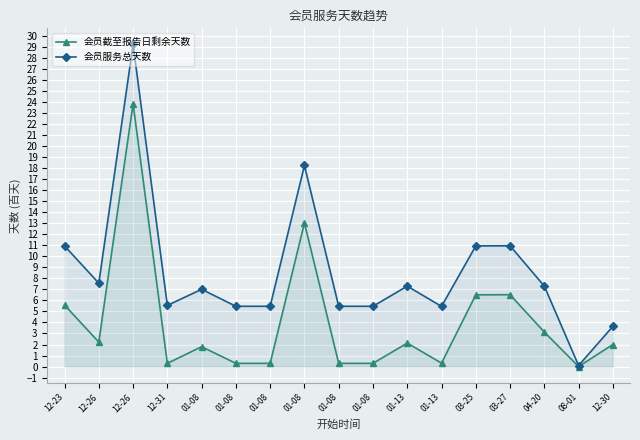

At which category is the sum across all series the highest?

12-26